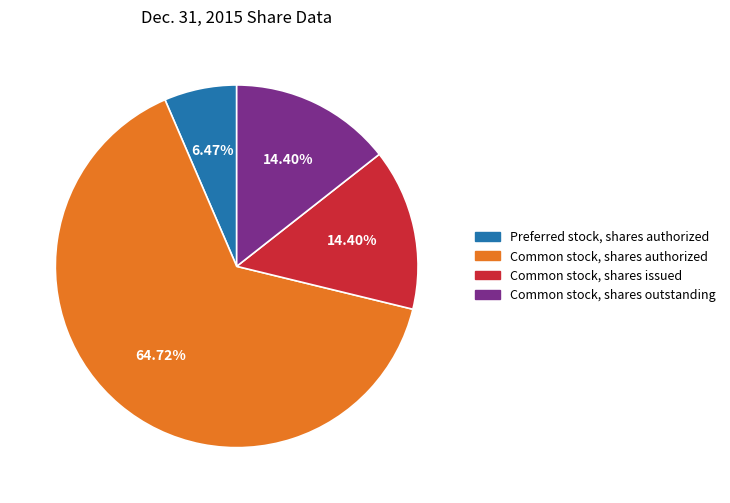

Which slice is the smallest?

Preferred stock, shares authorized